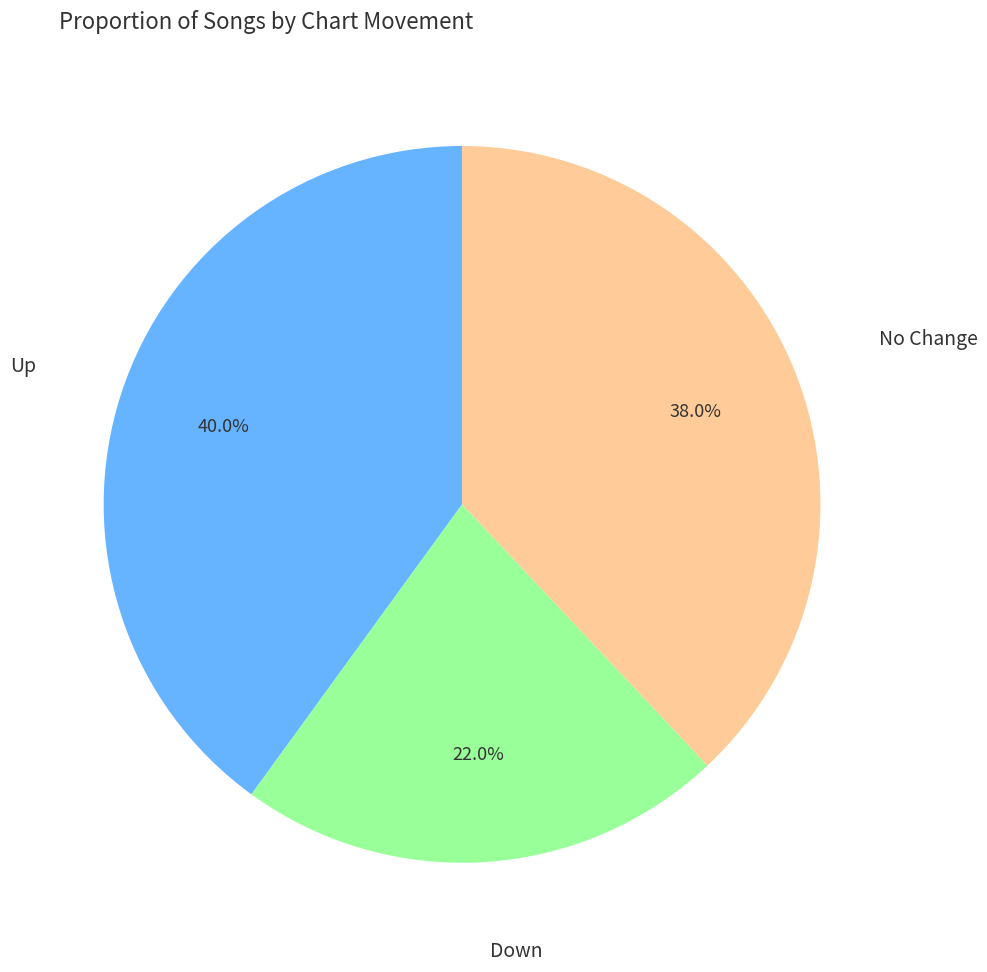

Is there any slice that represents more than half of the pie?

No